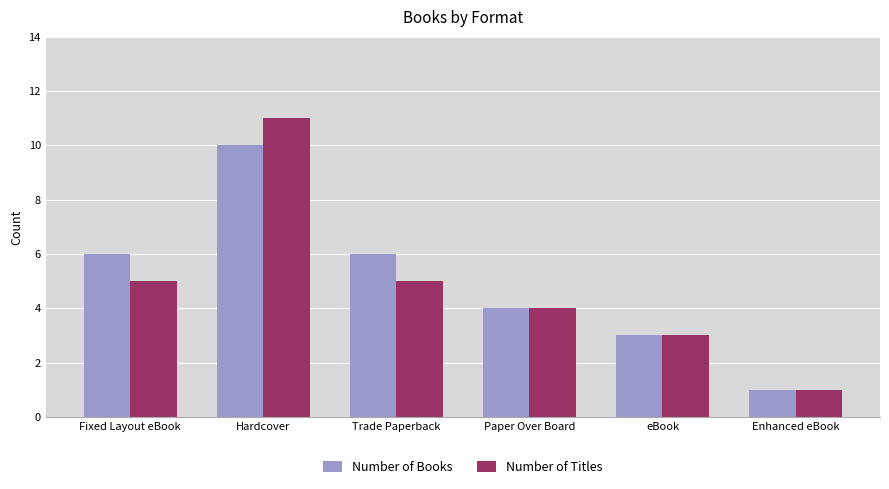

How many data points does each series have?

6